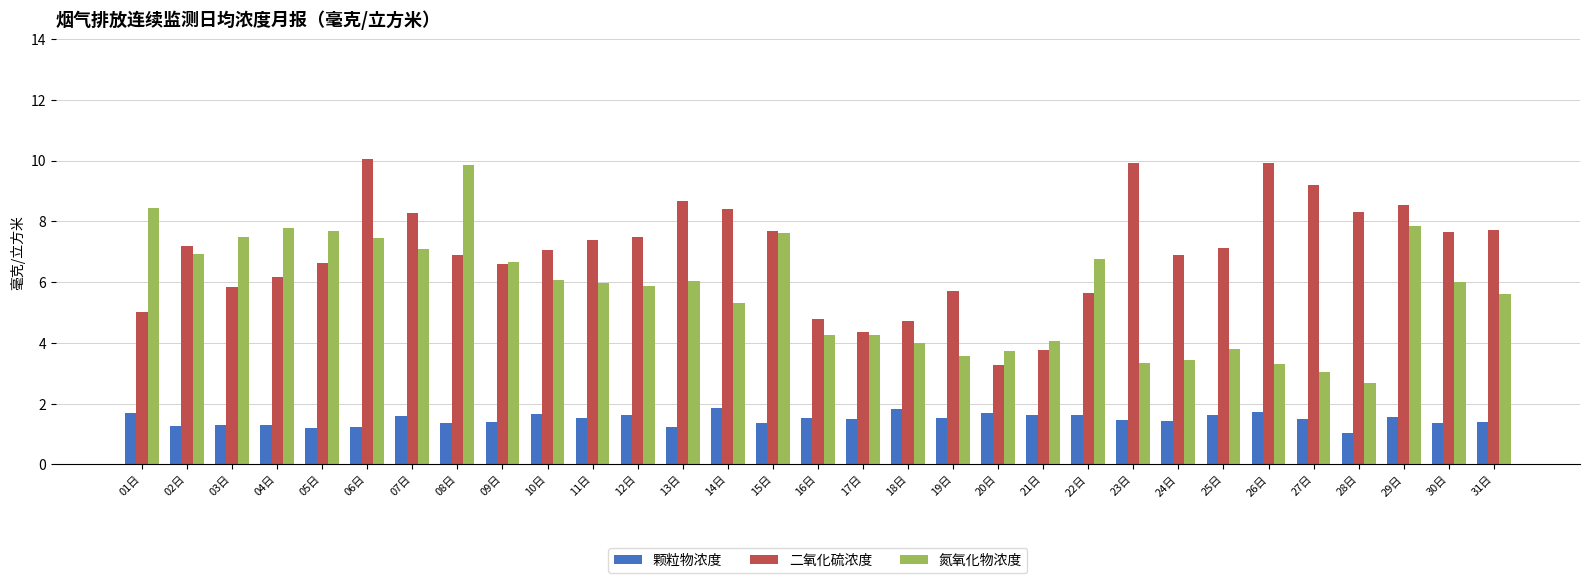

What is the label of the 16th bar from the right?

16日